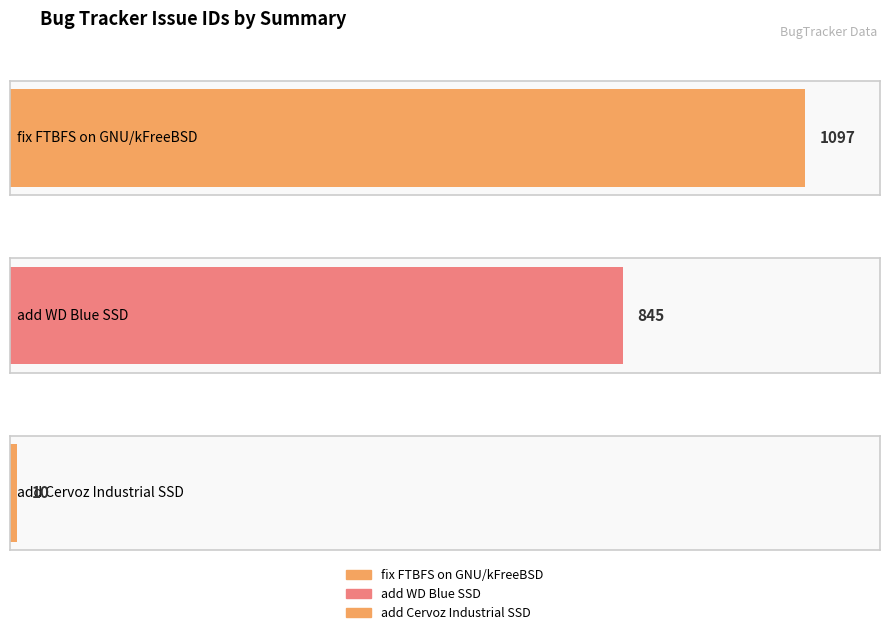

What is the label of the 3rd bar from the left?

add Cervoz Industrial SSD